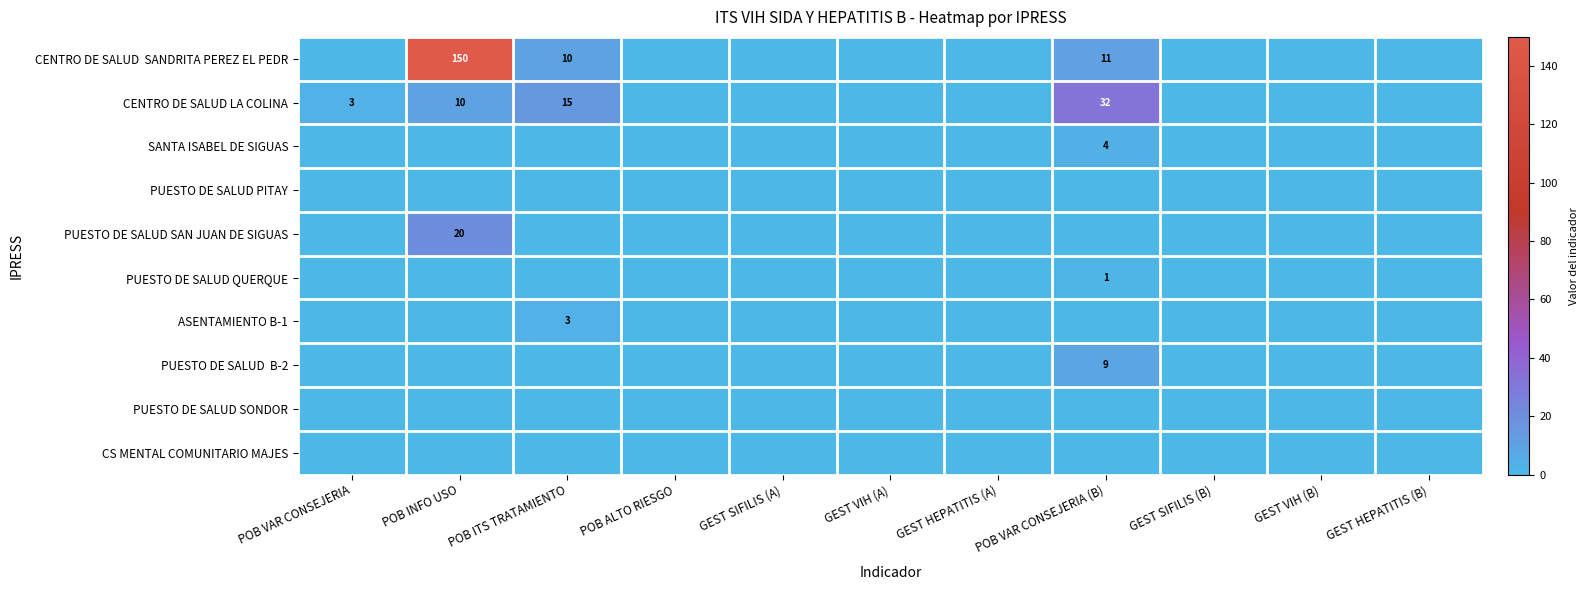

Which category has the highest value in the PUESTO DE SALUD QUERQUE series?

POB VAR CONSEJERIA (B)